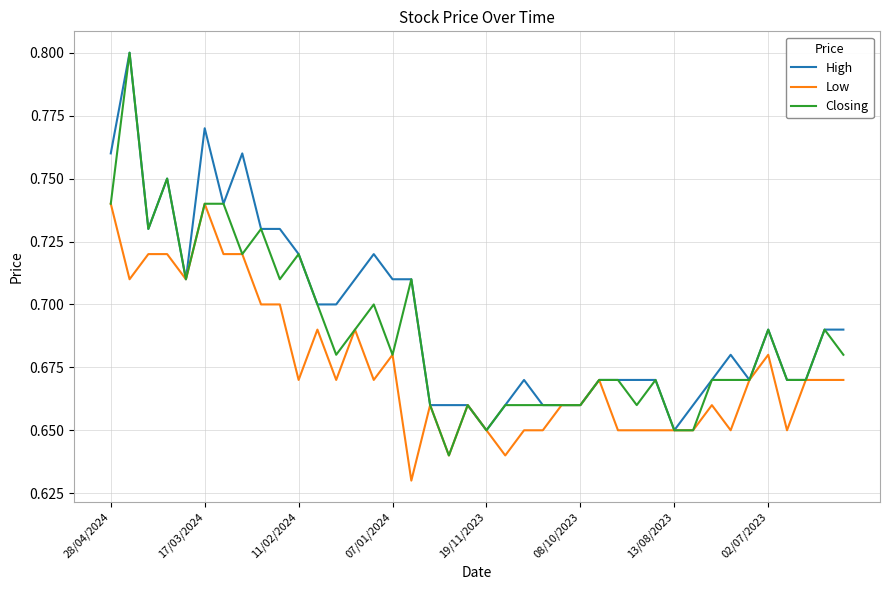

Which series has the largest range (max minus min)?

Closing